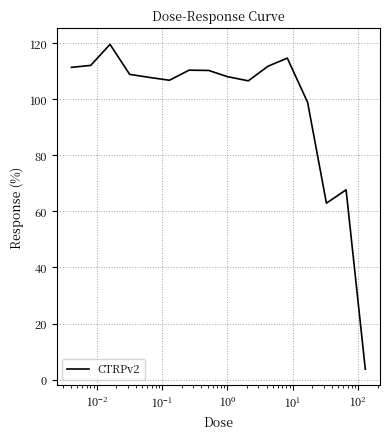

What is the difference between the maximum and minimum values?

115.8